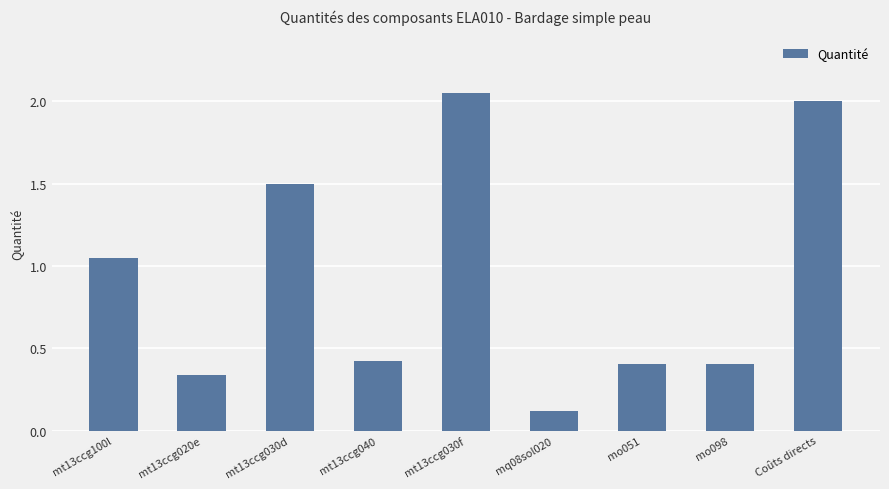

Which label corresponds to the smallest value in the chart?

mq08sol020